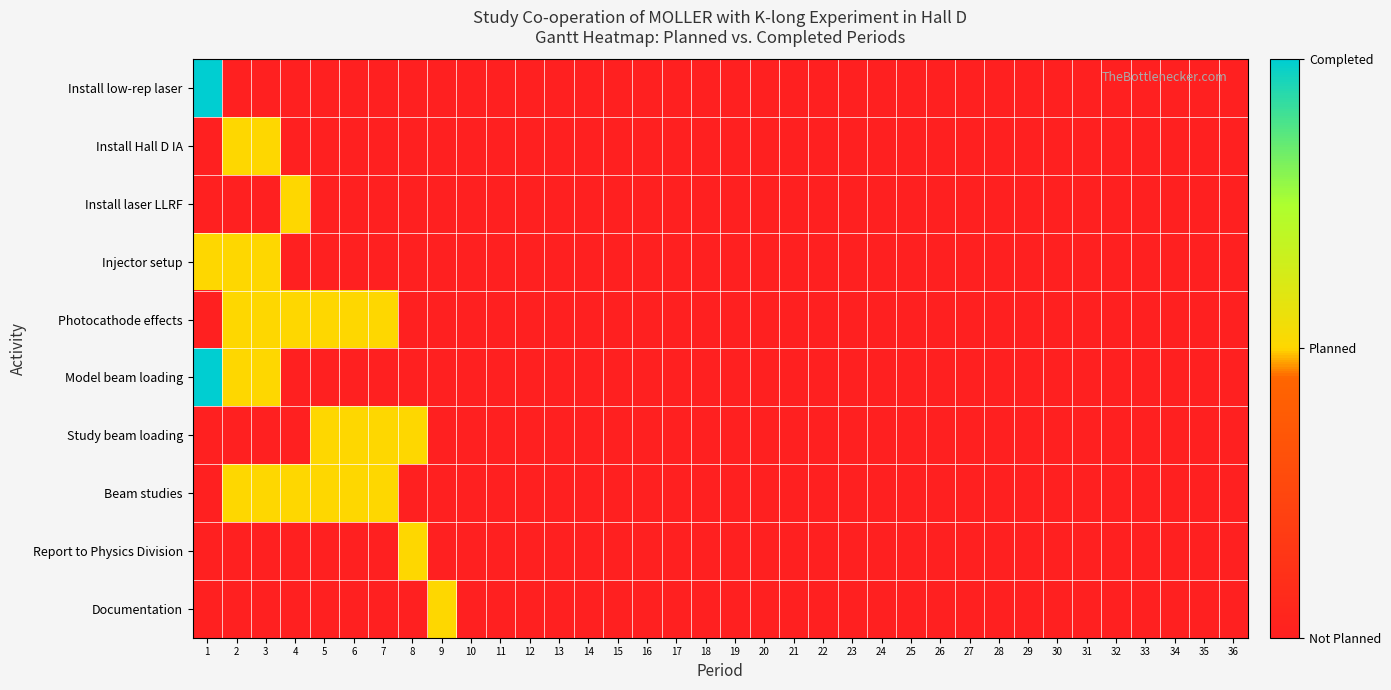

At how many categories does at least one series exceed 0?

9